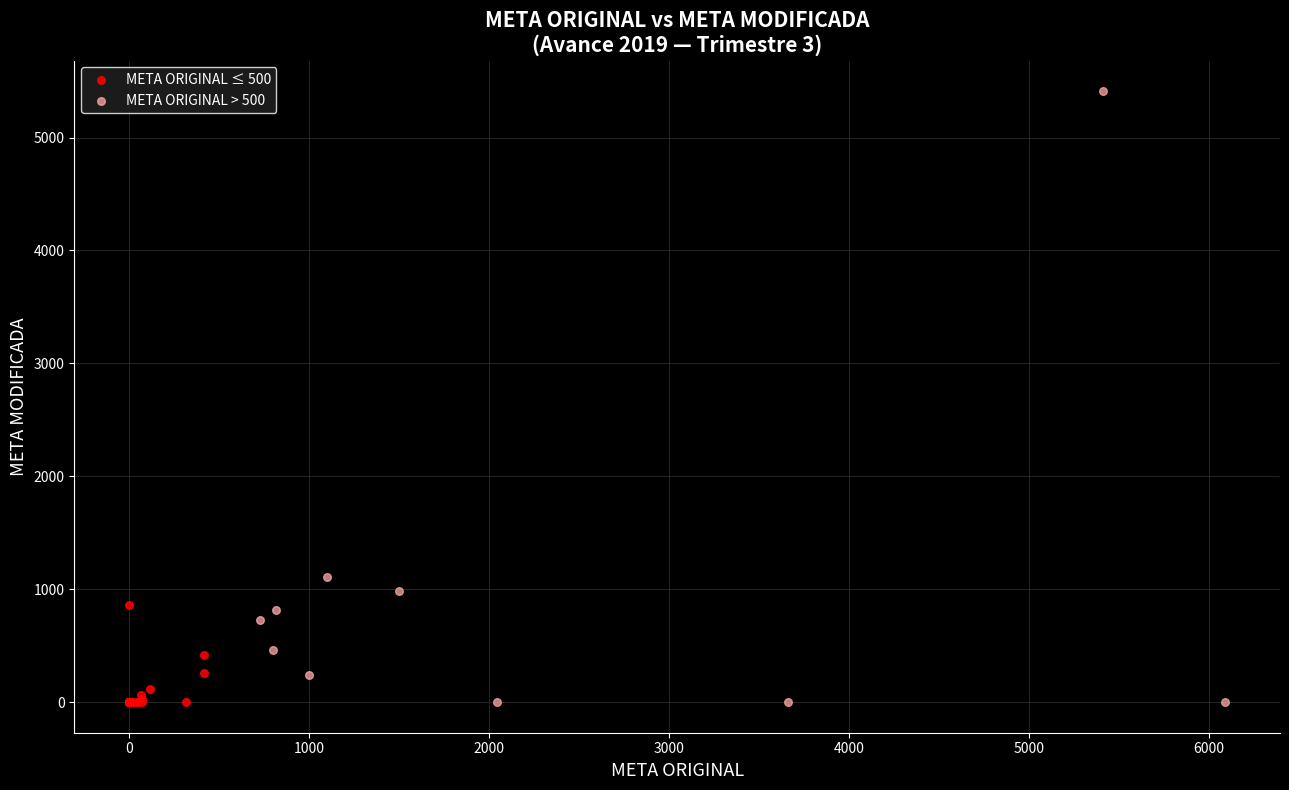

Which series reaches the maximum Y coordinate?

META ORIGINAL > 500